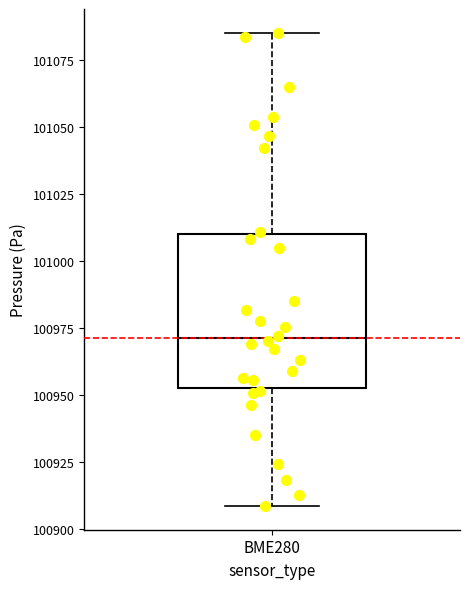

Transcribe this box plot: give where the median line is, the range the box spans, and where the two whiskers end, as read against the y-axis. The values are not printed on the chart, so give them approximately, as read against the axis.

median 100970, box 100955 to 101010, whiskers 100910 to 101085